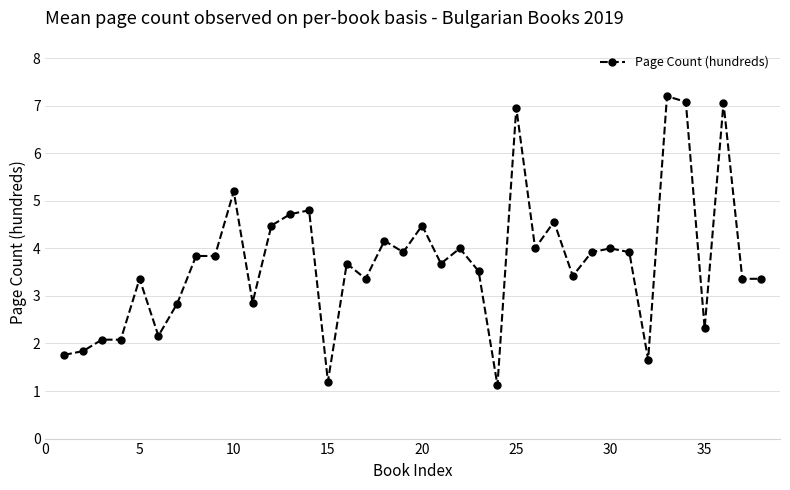

What is the sum of all values?

141.8